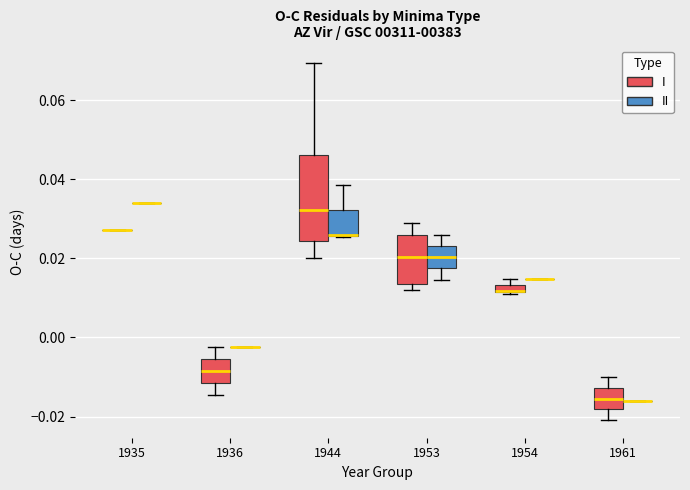

Comparing the boxes themselves (not the whiskers), which one is the tallest?

1944 (I)